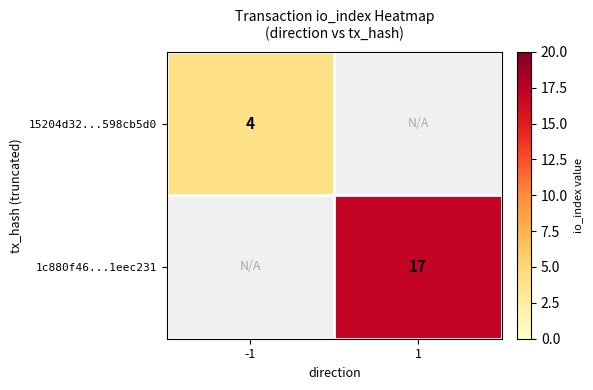

Is the value of 1c880f46...1eec231 at 1 greater than the value of 15204d32...598cb5d0 at -1?

Yes